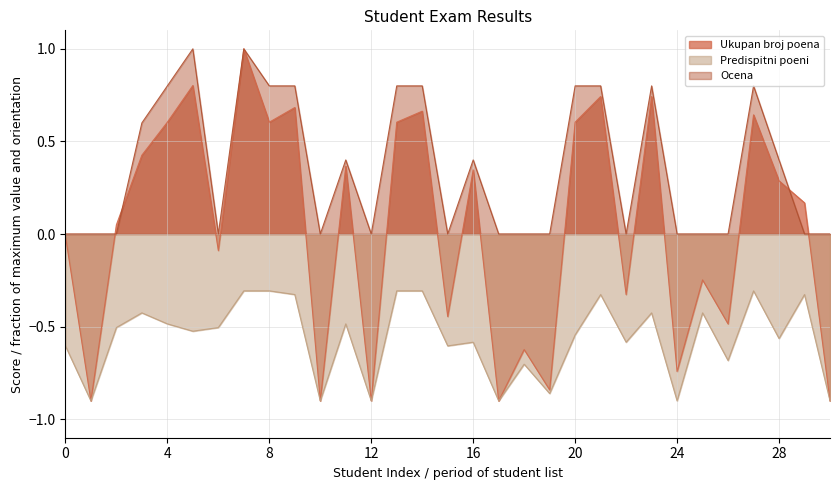

True or false: Ocena and Predispitni poeni intersect in this chart.

False